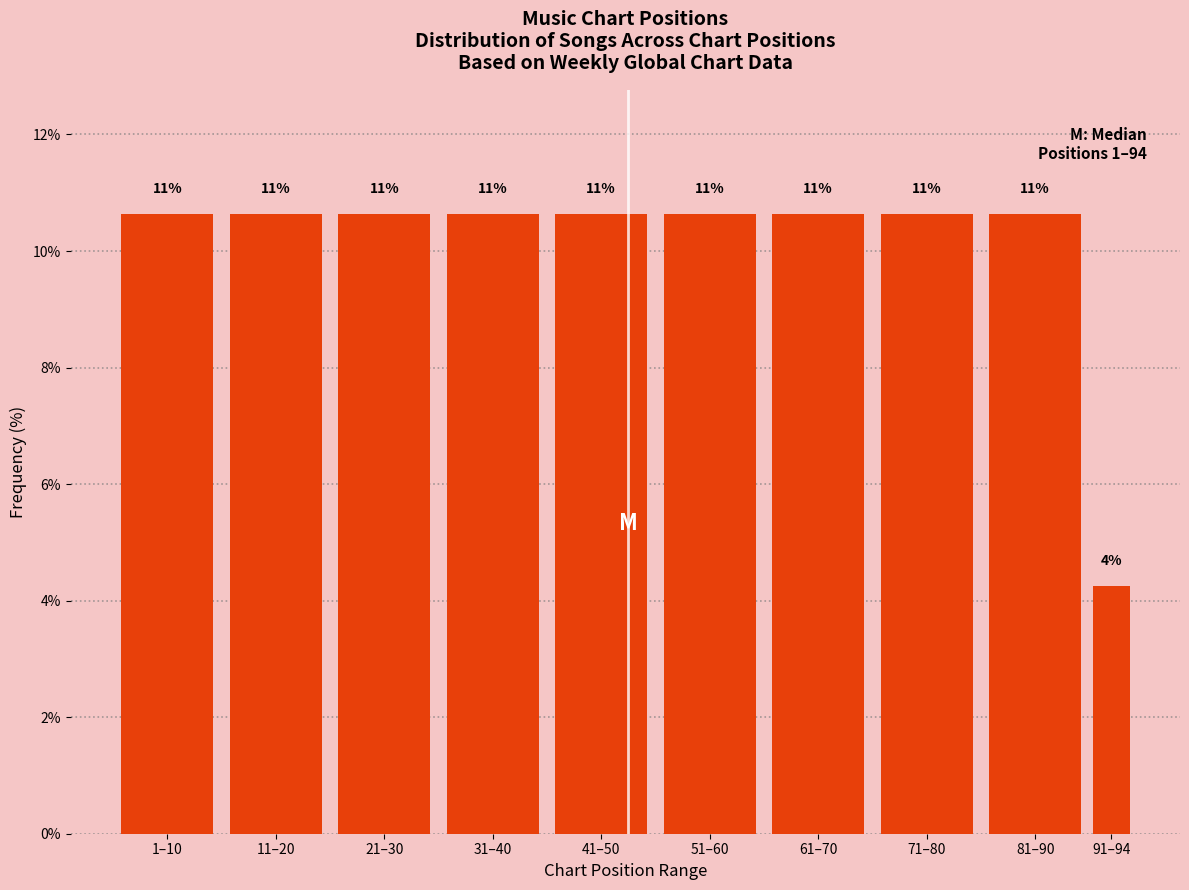

Are the bars horizontal?

No